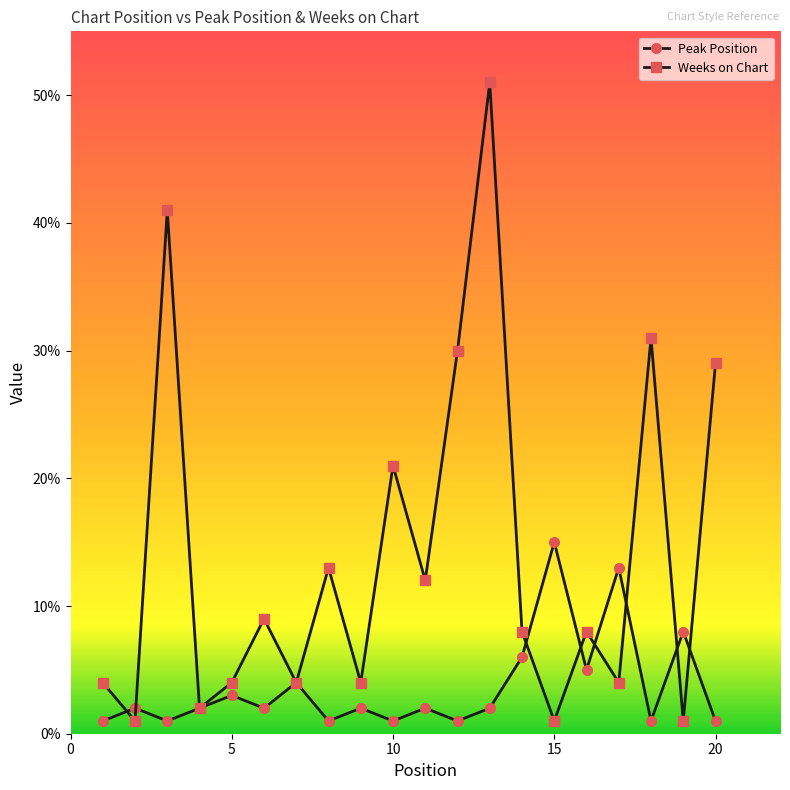

In Weeks on Chart, how many points are lower than both neighbors (excluding endpoints)?

8